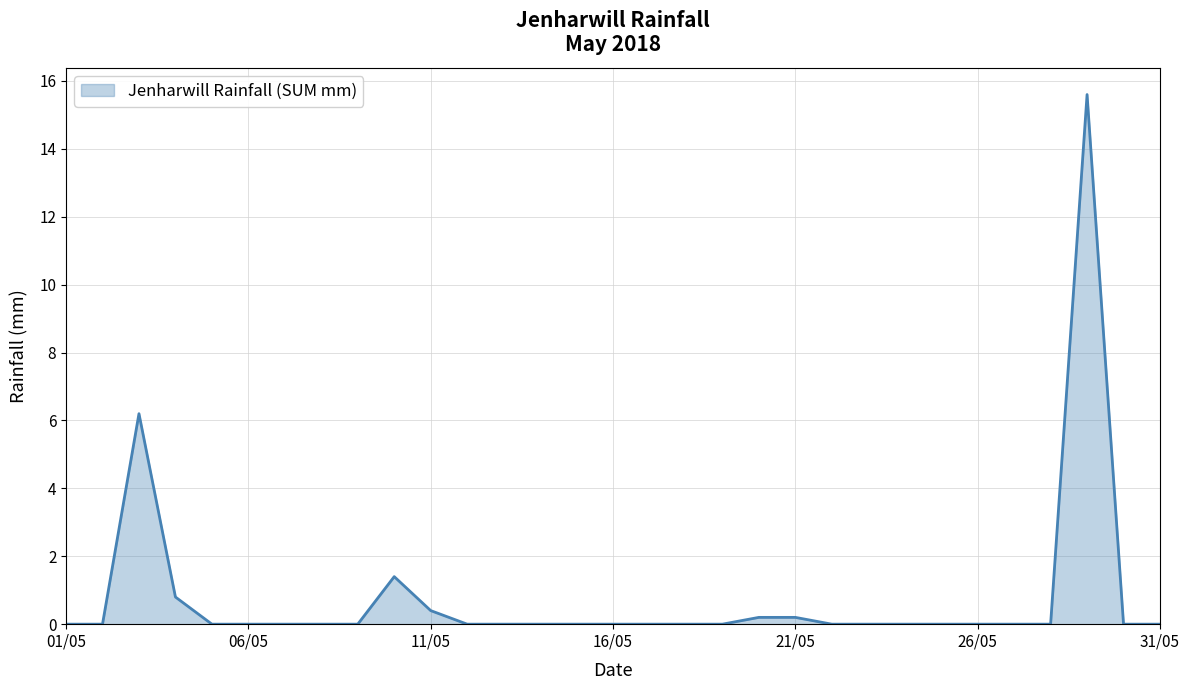

What is the greatest value displayed?

15.6